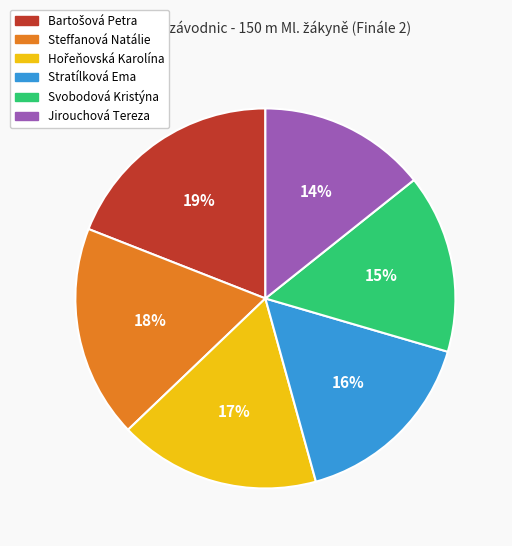

The Jirouchová Tereza slice represents 3% of the pie. True or false?

False